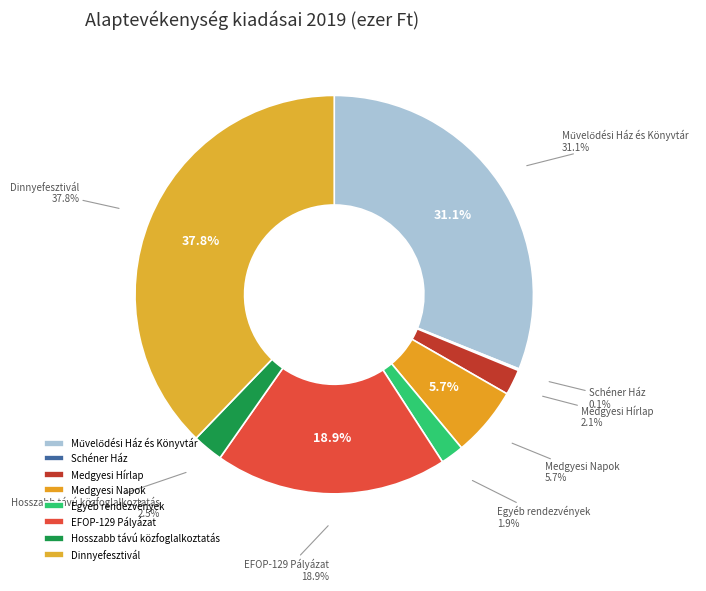

To the nearest percent, what portion does Művelődési Ház és Könyvtár represent?

31%